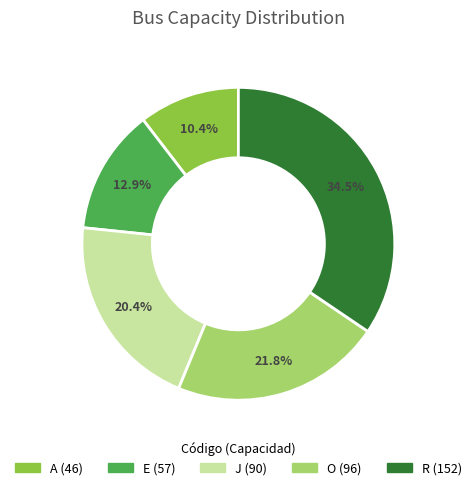

To the nearest percent, what is the average slice percentage?

20%